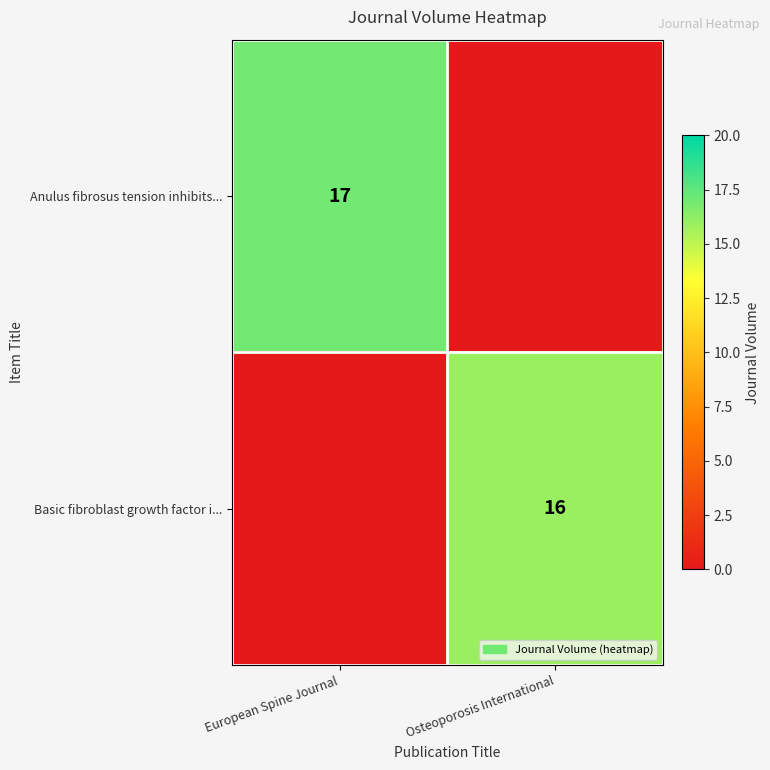

True or false: Anulus fibrosus tension inhibits... has a value of 17 at European Spine Journal.

True